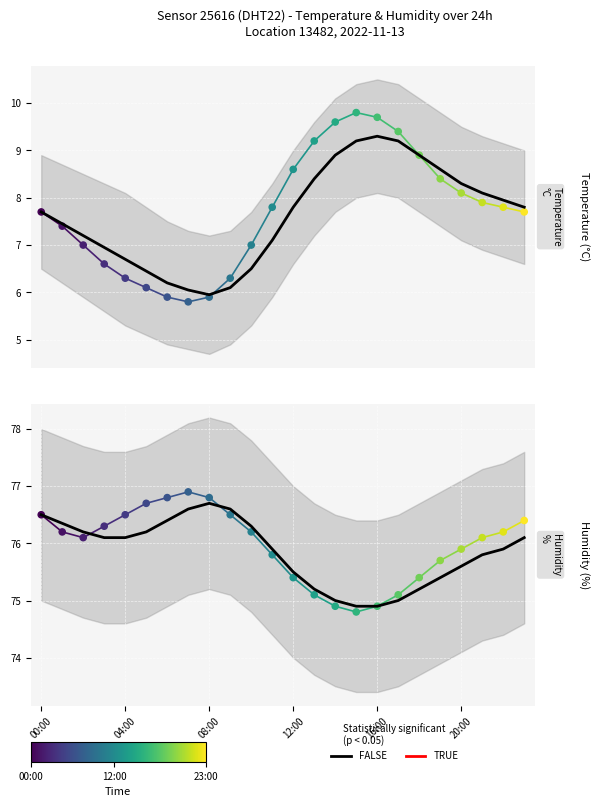

Which series contains the highest Y value?

humidity